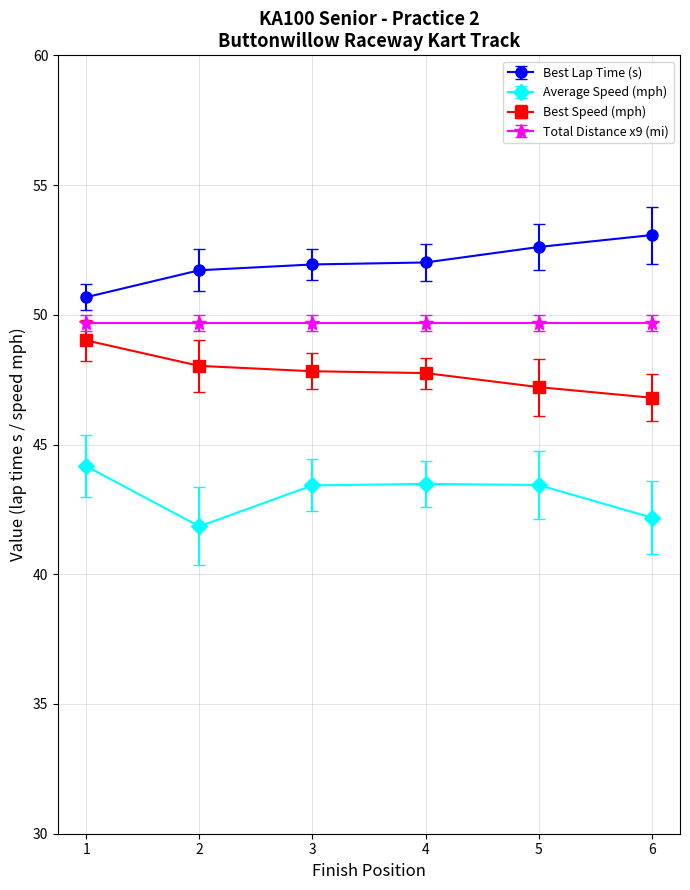

Is the value of Average Speed (mph) at 6 greater than the value of Best Speed (mph) at 5?

No